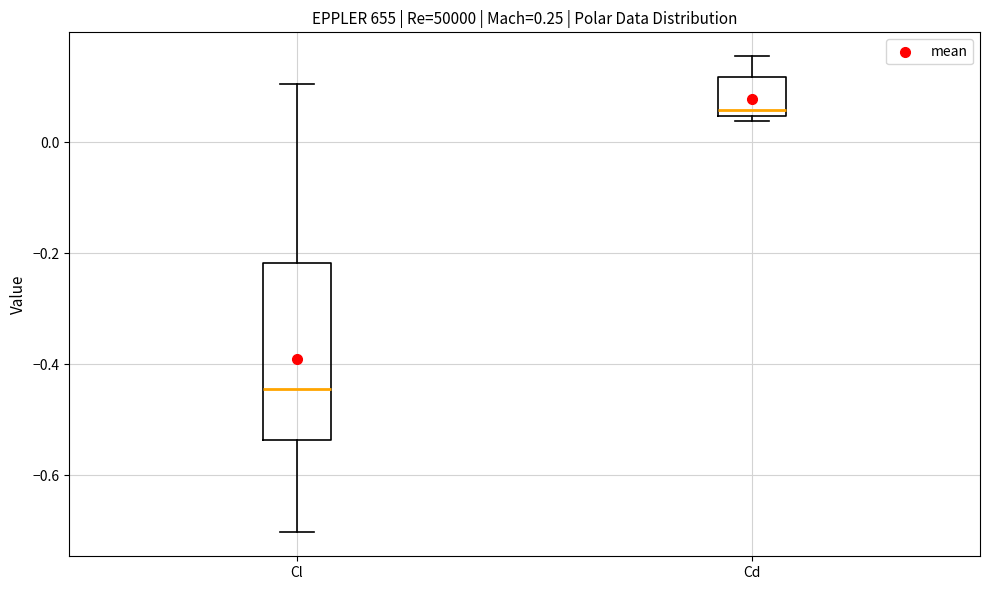

Comparing the boxes themselves (not the whiskers), which one is the tallest?

Cl